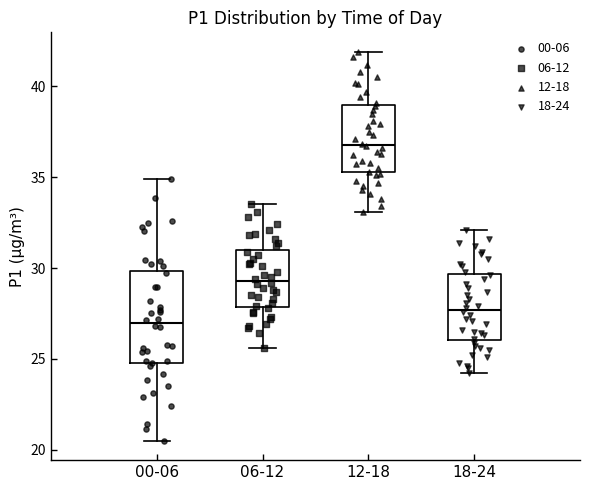

Reading left to right, read every box against the y-axis: the position of its median line, the range the box covers, and the ends of its whiskers. The values are not printed on the chart, so give them approximately, as read against the axis.

00-06: median 27.0, box 25.0 to 30.0, whiskers 20.5 to 35.0
06-12: median 29.5, box 28.0 to 31.0, whiskers 25.5 to 33.5
12-18: median 37.0, box 35.5 to 39.0, whiskers 33.0 to 42.0
18-24: median 27.5, box 26.0 to 29.5, whiskers 24.0 to 32.0